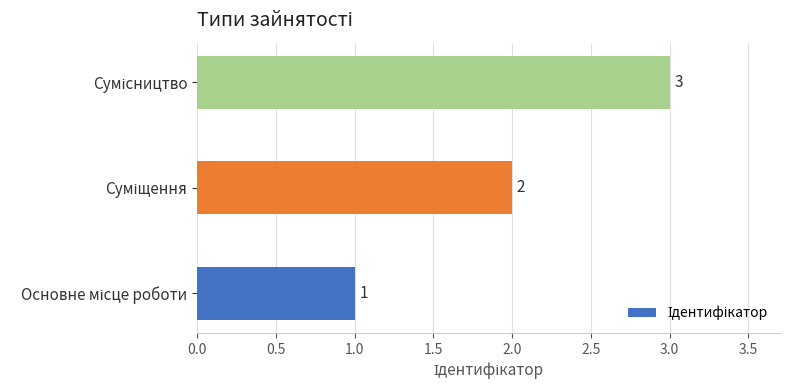

How many values are between 1 and 3?

3